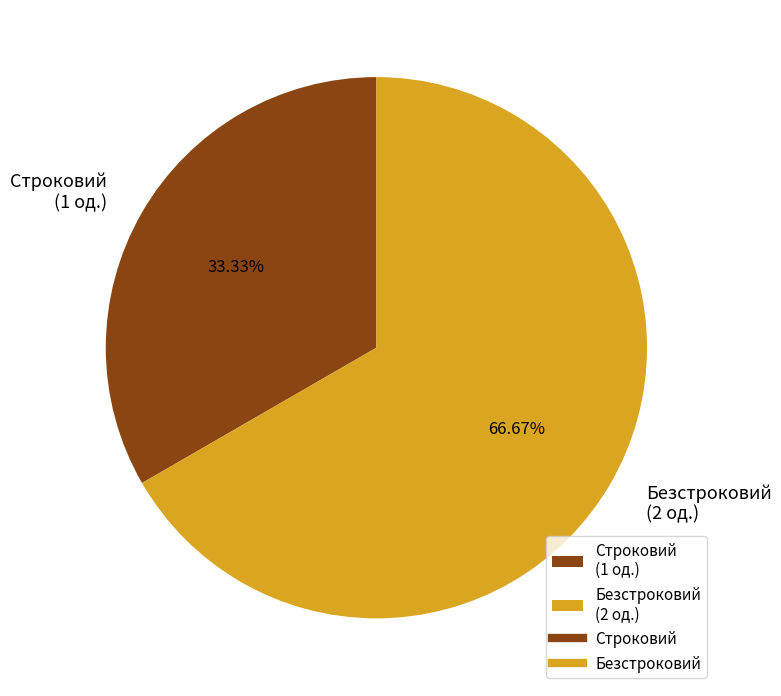

How many slices are in this pie chart?

2